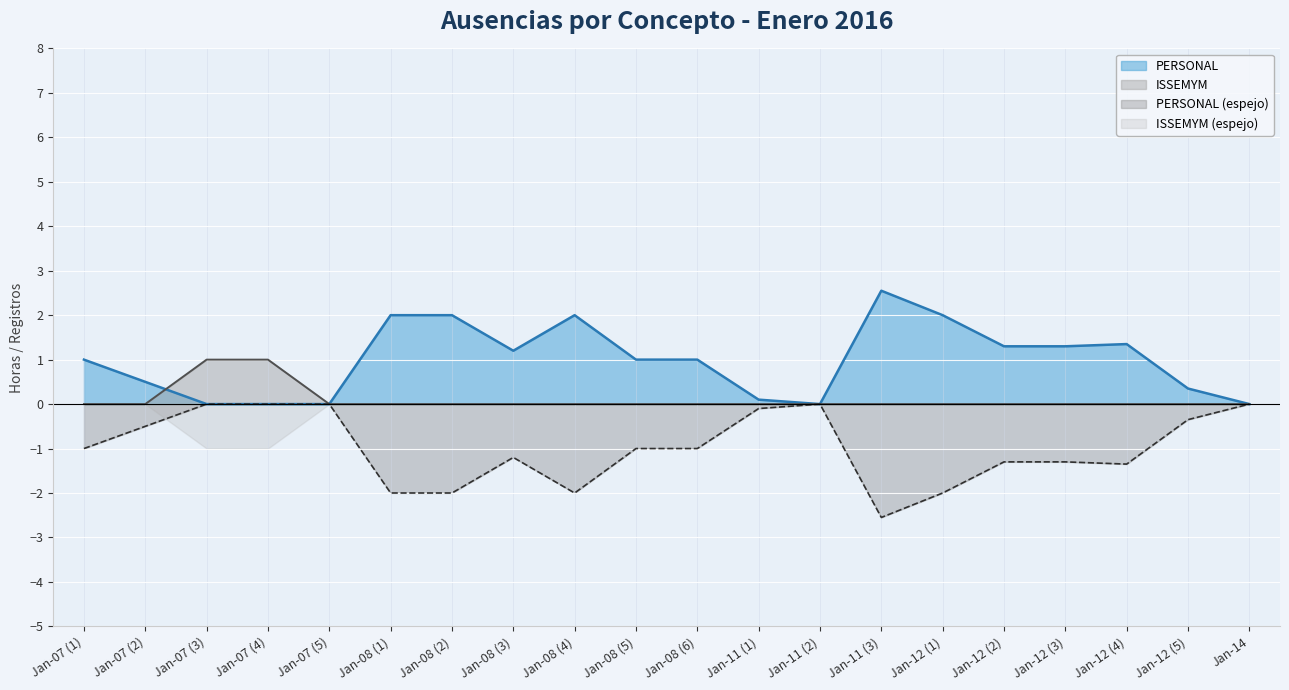

True or false: PERSONAL has a value of -1.0 at Jan-14.

False